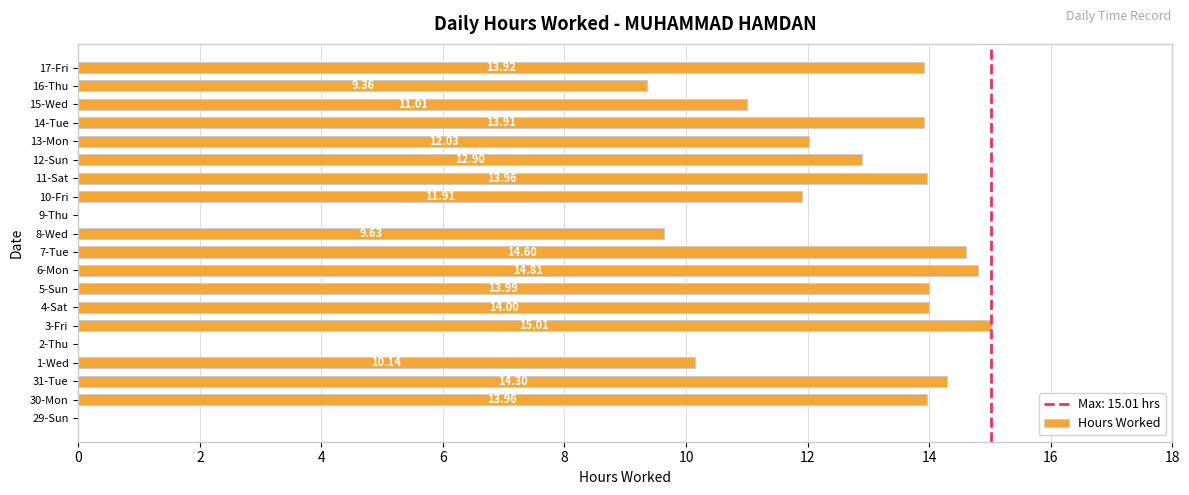

Approximately how many times larger is the value at 30-Mon compared to 8-Wed?

1.4